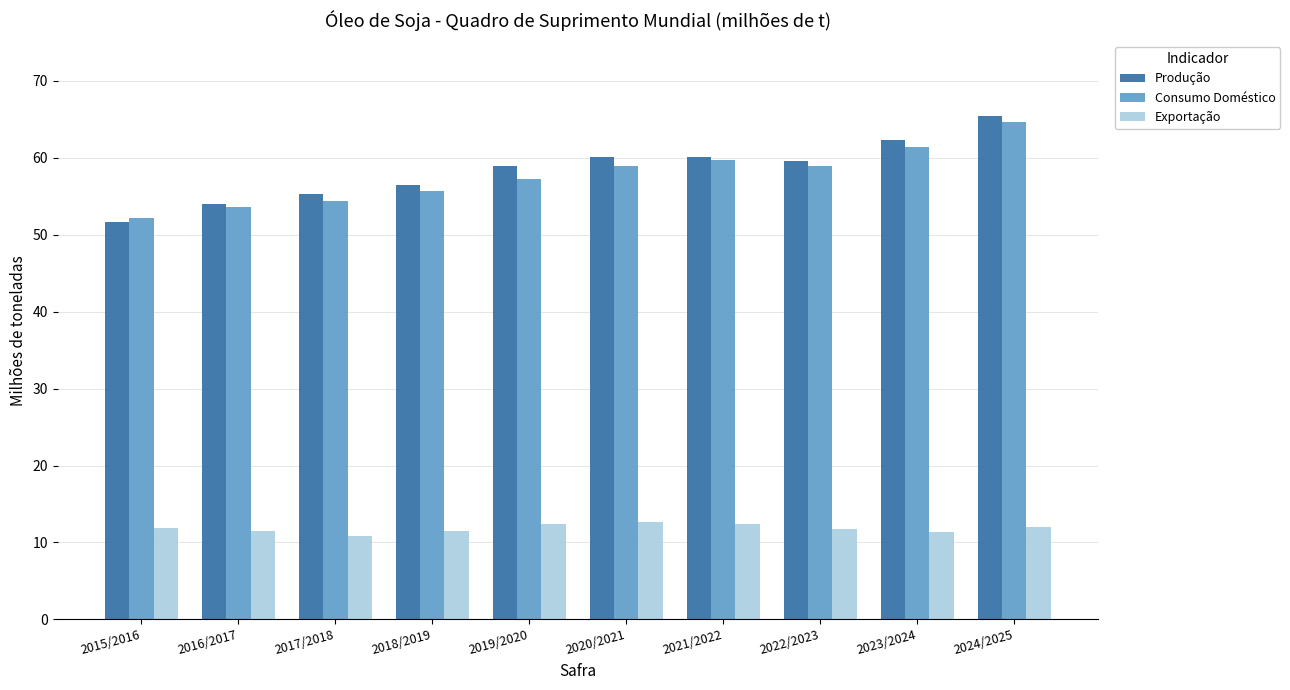

True or false: Exportação has a value of 6.0 at 2015/2016.

False